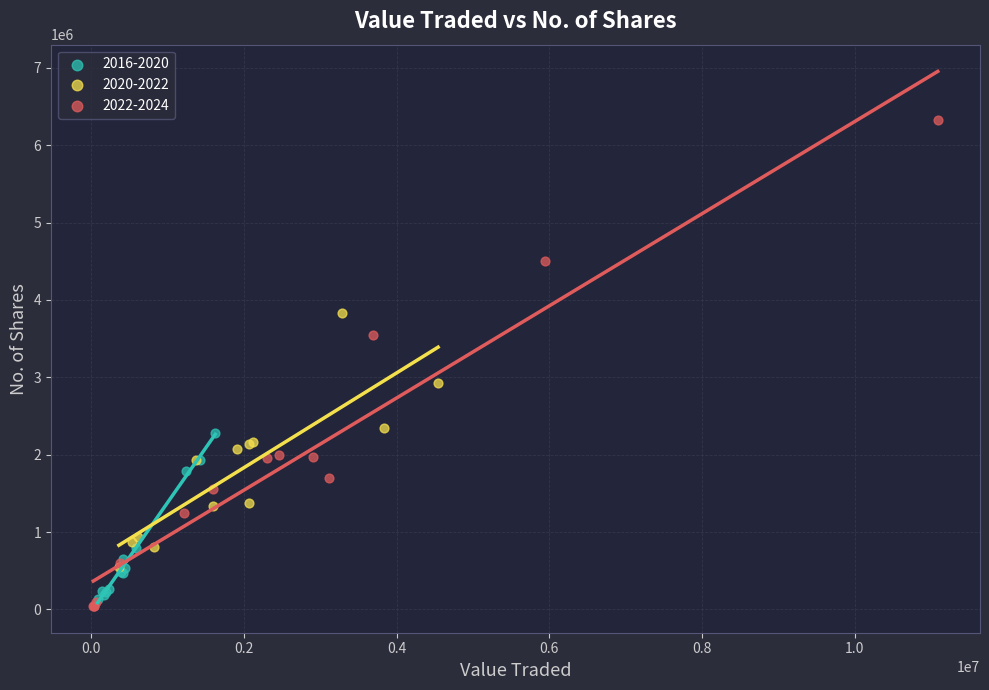

Which series reaches the maximum Y coordinate?

2022-2024